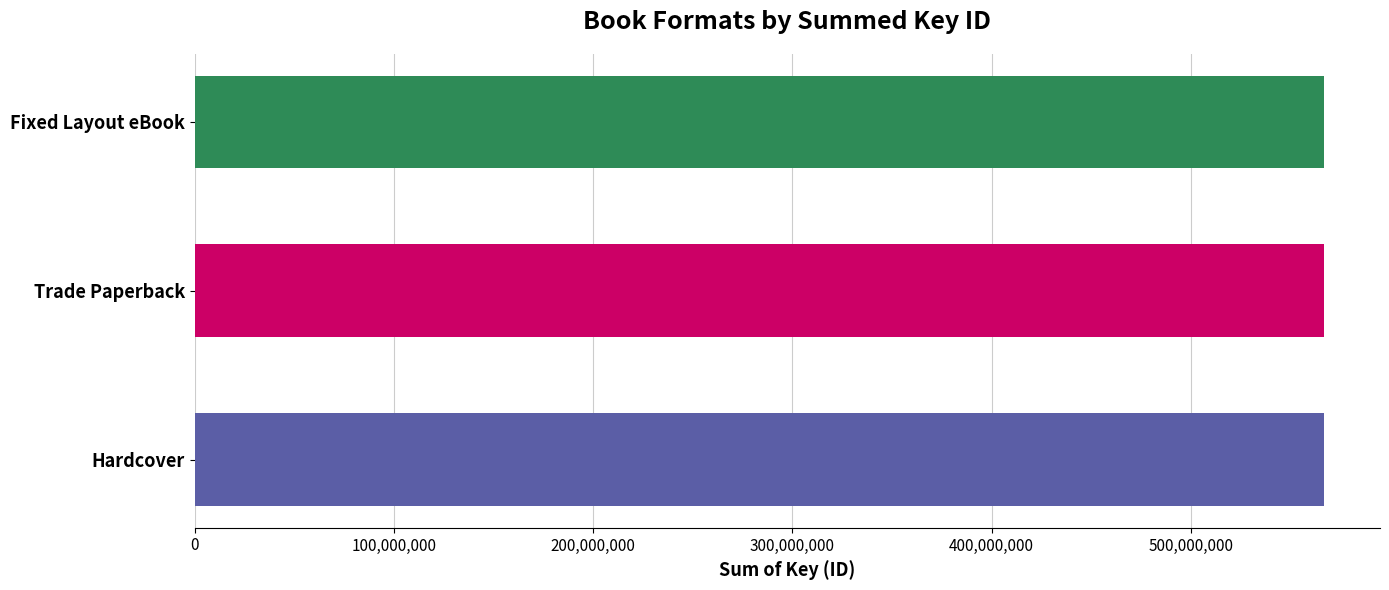

How many values in the Trade Paperback series exceed 169153272?

1